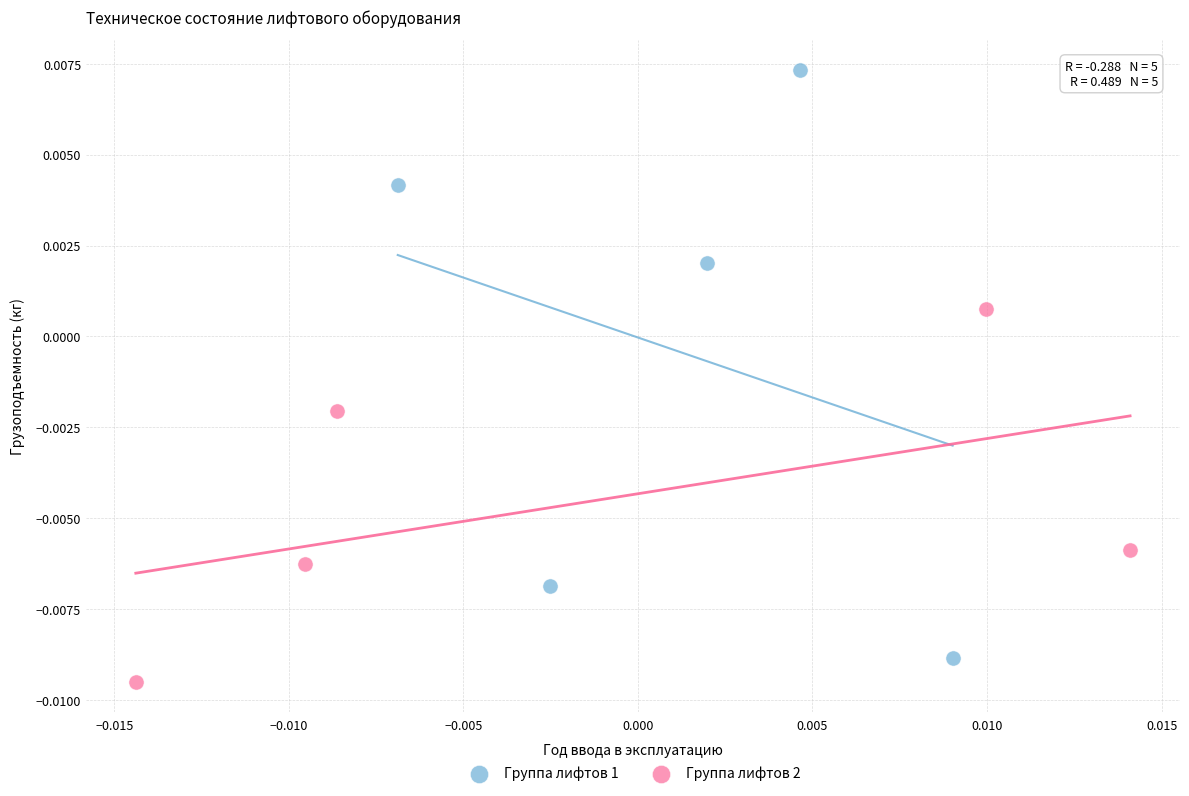

Which series has the widest spread of Y values?

Группа лифтов 1